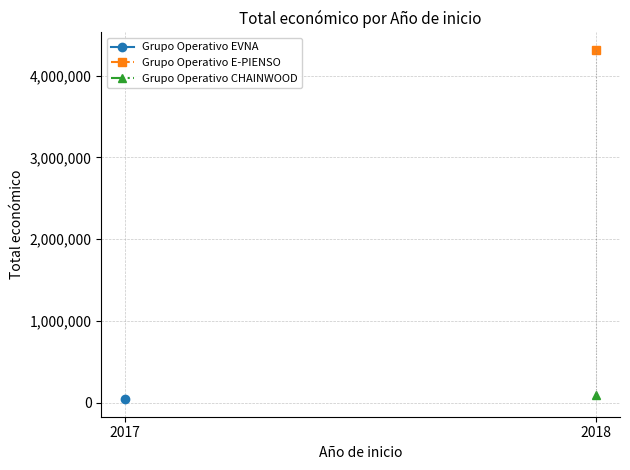

Approximately how many times larger is the value at 2018 compared to 2018?

46.1